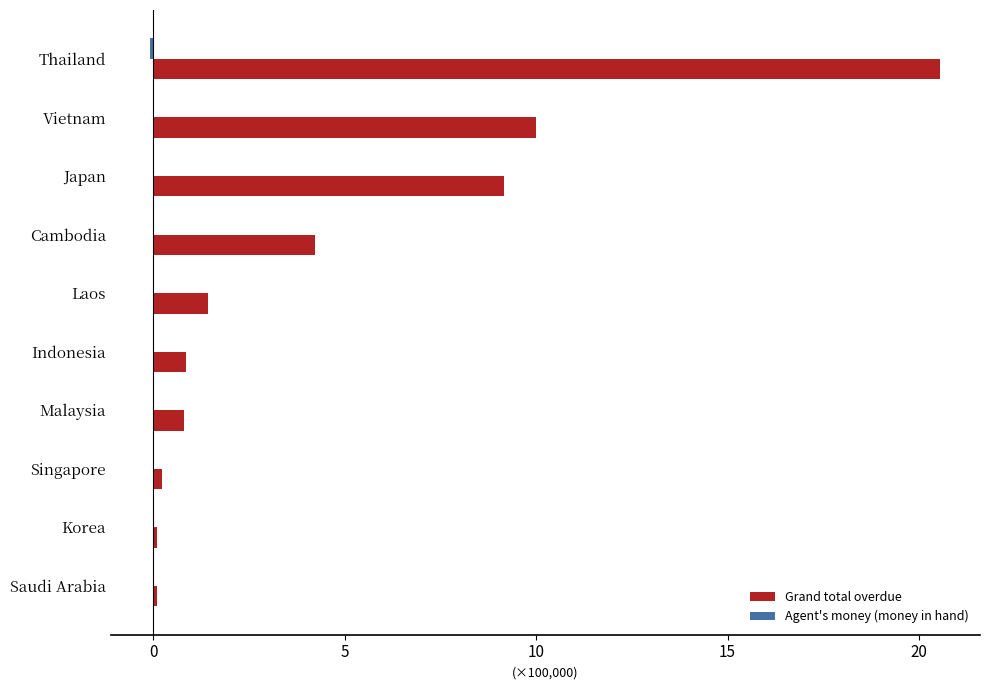

The Grand total overdue series shows 10.0 at Vietnam. True or false?

True